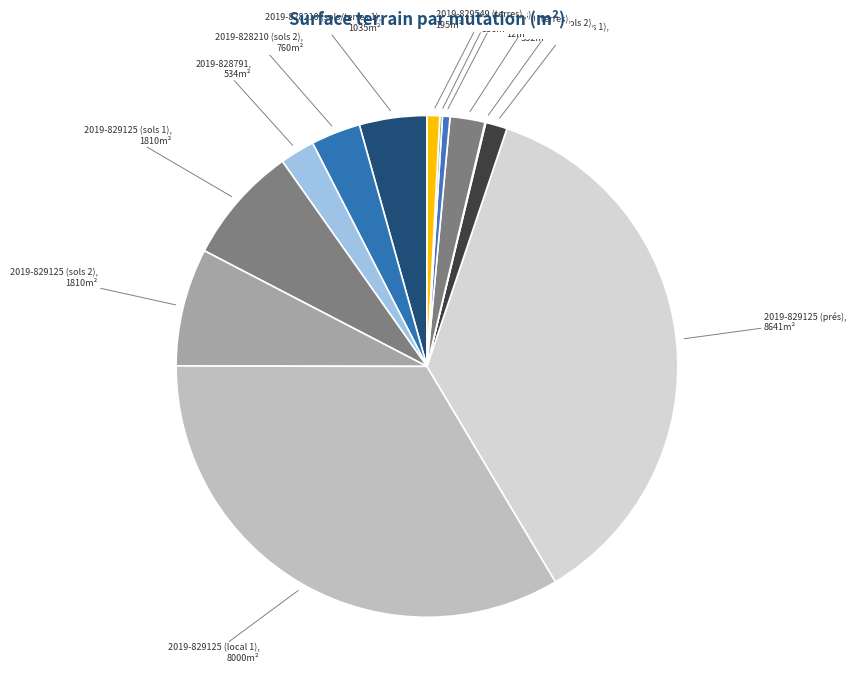

What is the largest slice in the pie chart?

2019-829125 (prés)